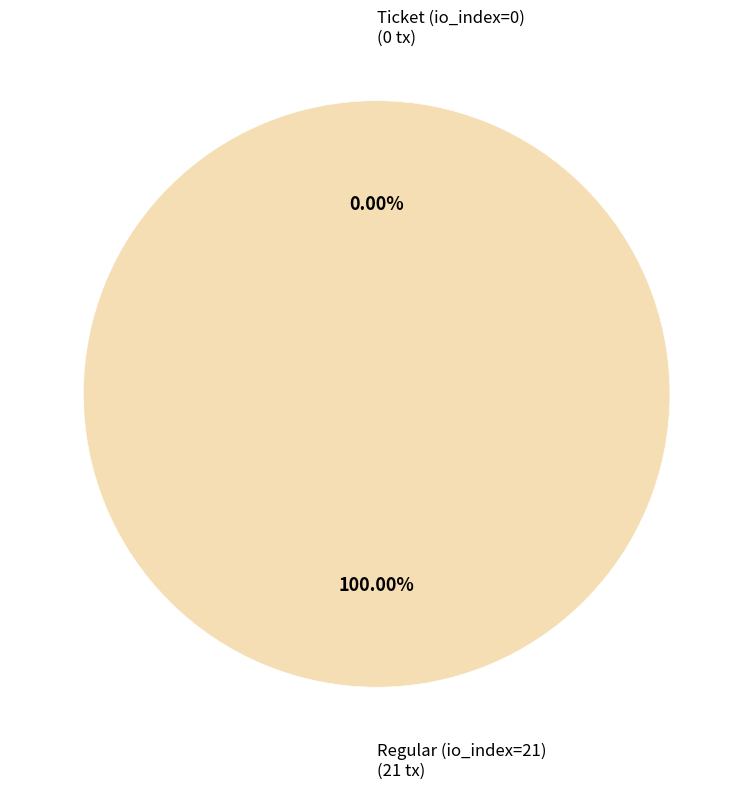

The Regular (io_index=21) slice represents 100% of the pie. True or false?

True